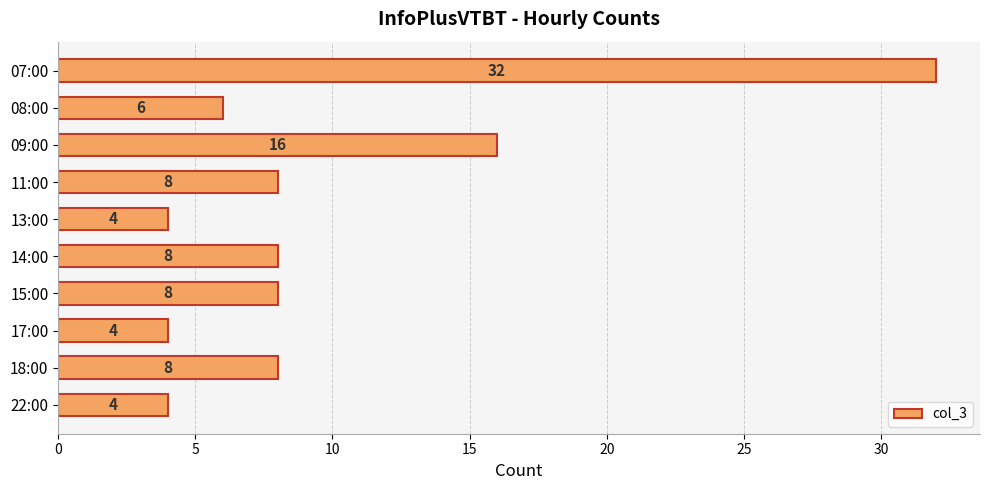

Reading top to bottom, what are all the values shown in this chart?

32	6	16	8	4	8	8	4	8	4